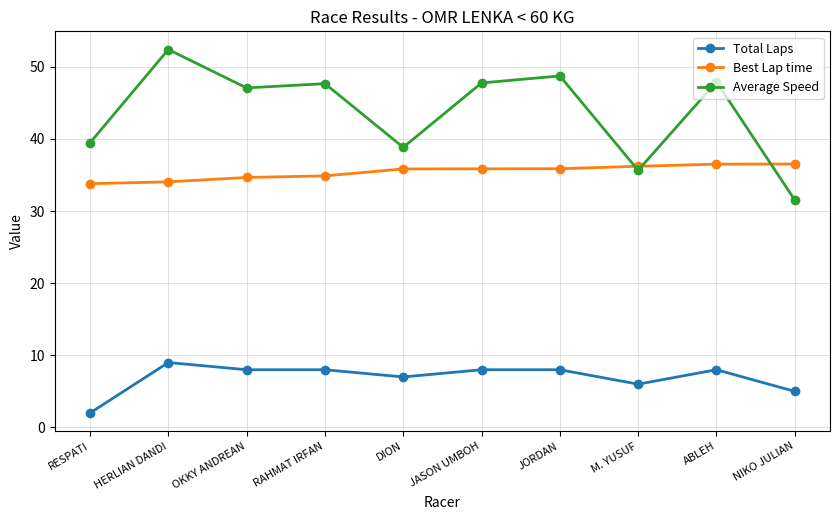

What is the label of the 8th point from the right?

OKKY ANDREAN